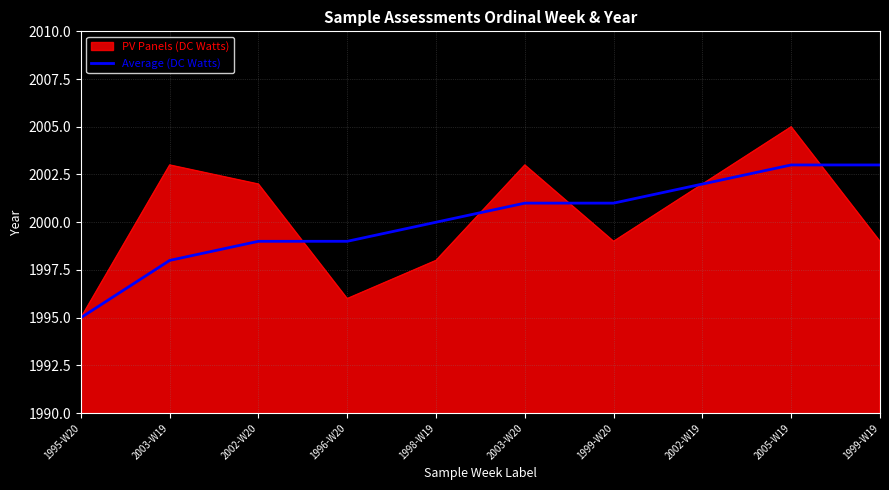

True or false: Average (DC Watts) has a value of 1999 at 2002-W20.

True